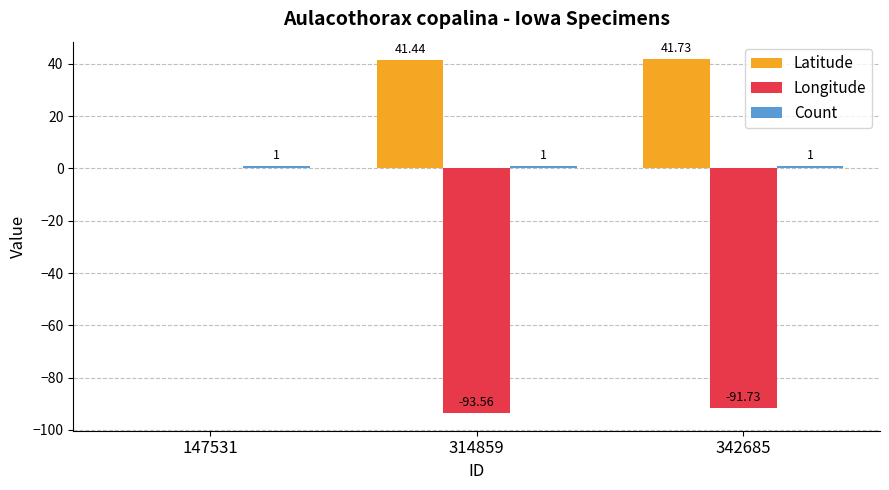

What is the sum of all Latitude values?

83.2